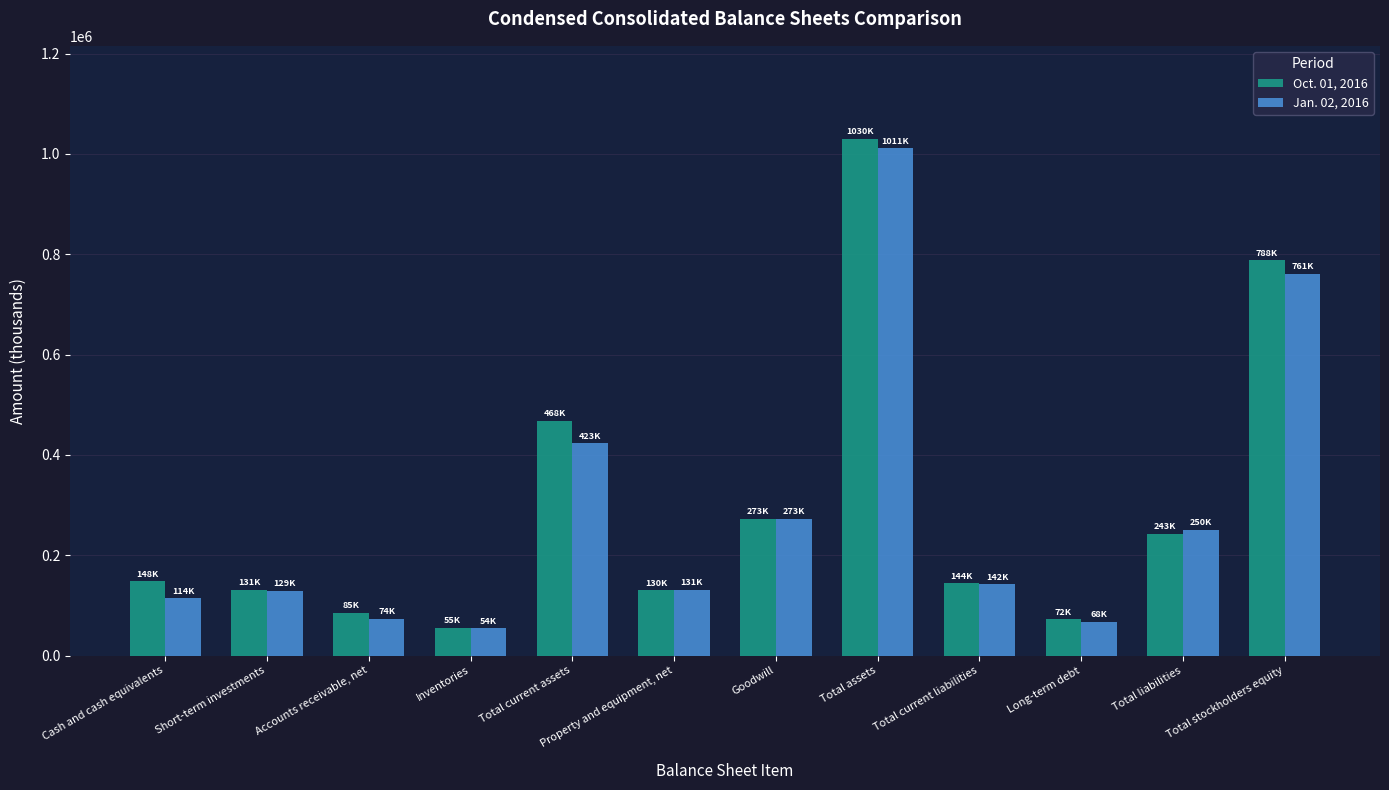

At which category does the chart reach its peak across all series?

Total assets